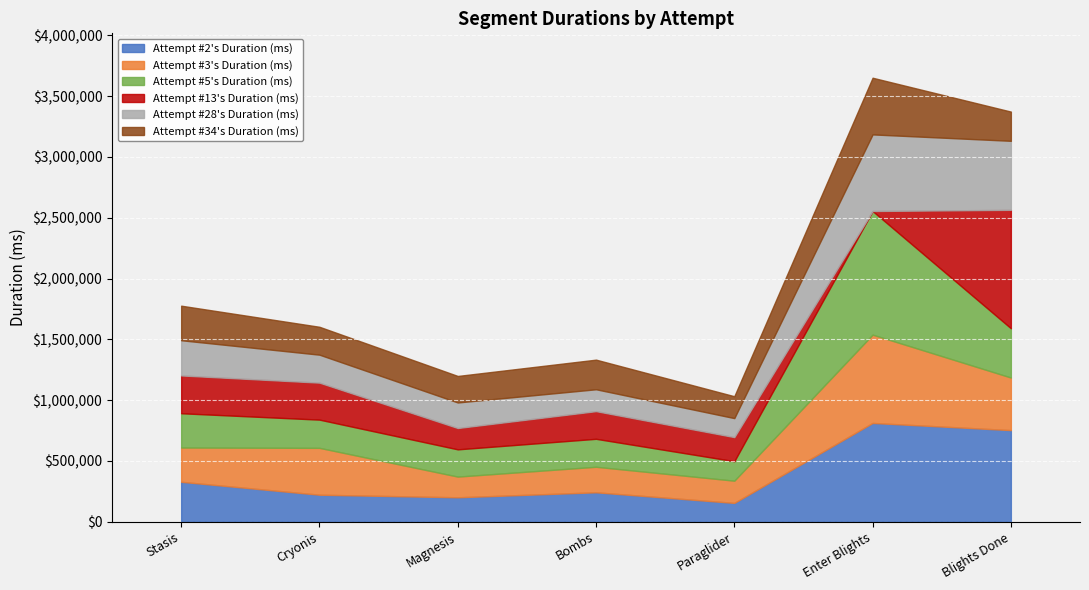

True or false: Attempt #13's Duration (ms) has a value of 973720 at Blights Done.

True